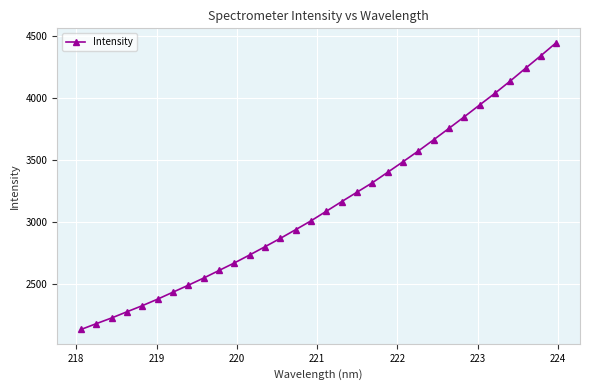

What is the difference between the maximum and minimum values?

2314.1